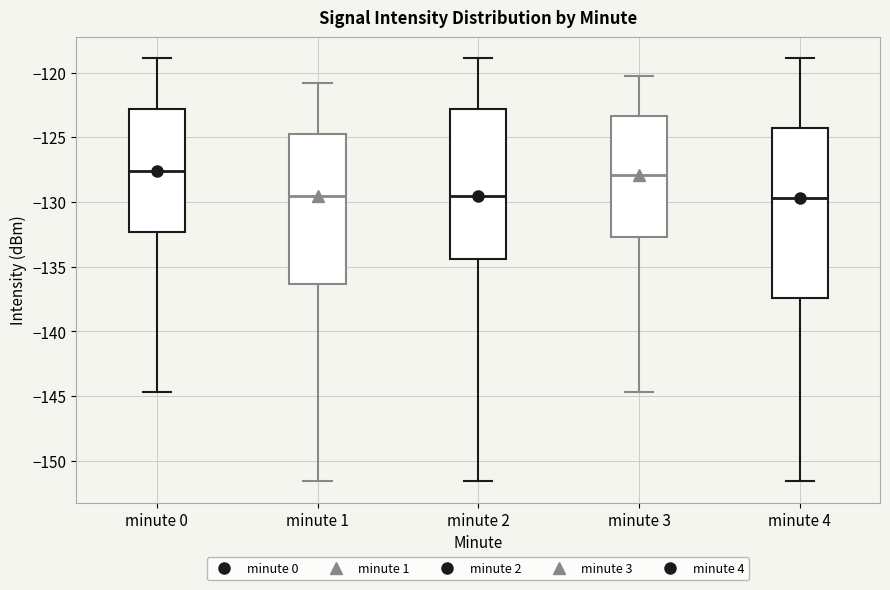

Comparing the boxes themselves (not the whiskers), which one is the tallest?

minute 4